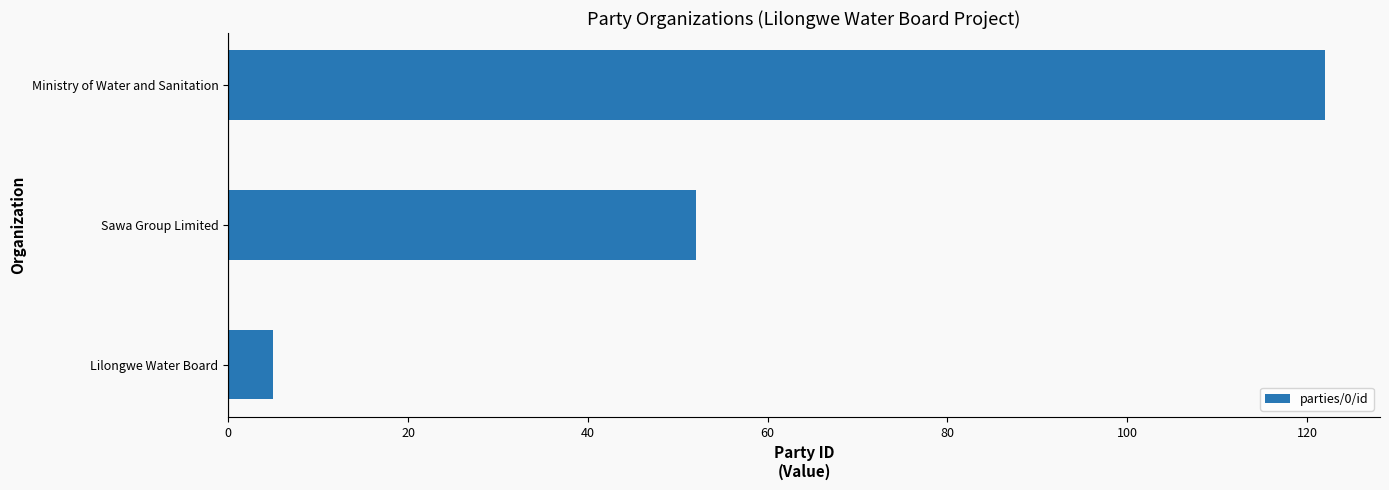

Count the number of categories in the chart.

3